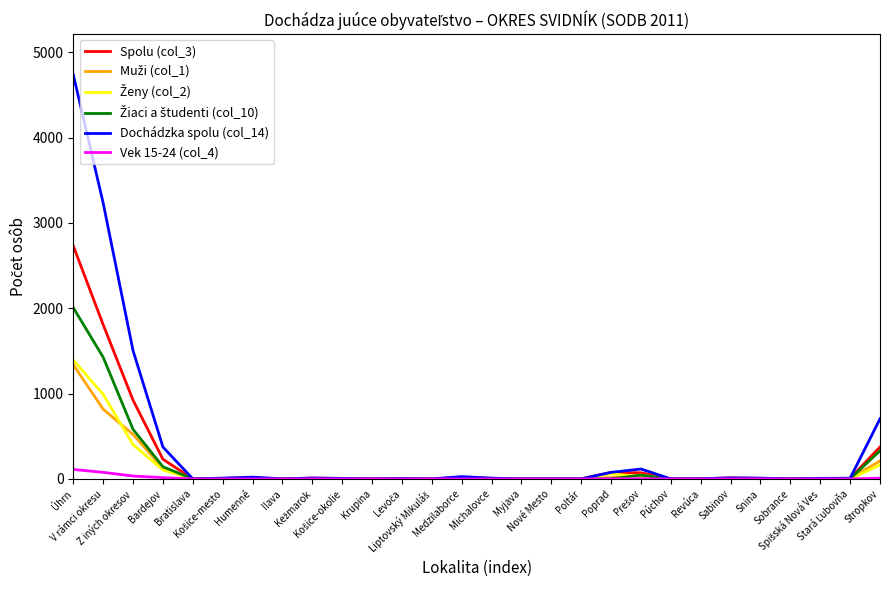

What is the sum of the Vek 15-24 (col_4) values at Ilava and Poprad?

1